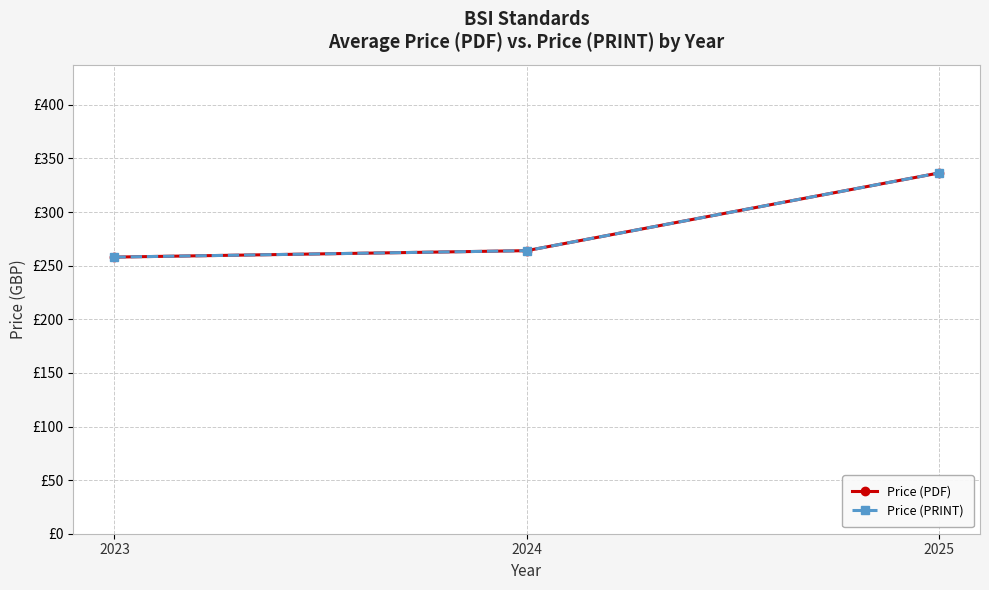

What is the difference between the maximum and minimum values in the Price (PRINT) series?

78.4